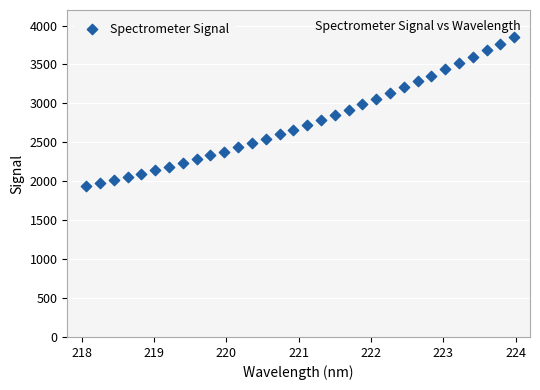

What is the range of Y values (max minus min)?

1917.6